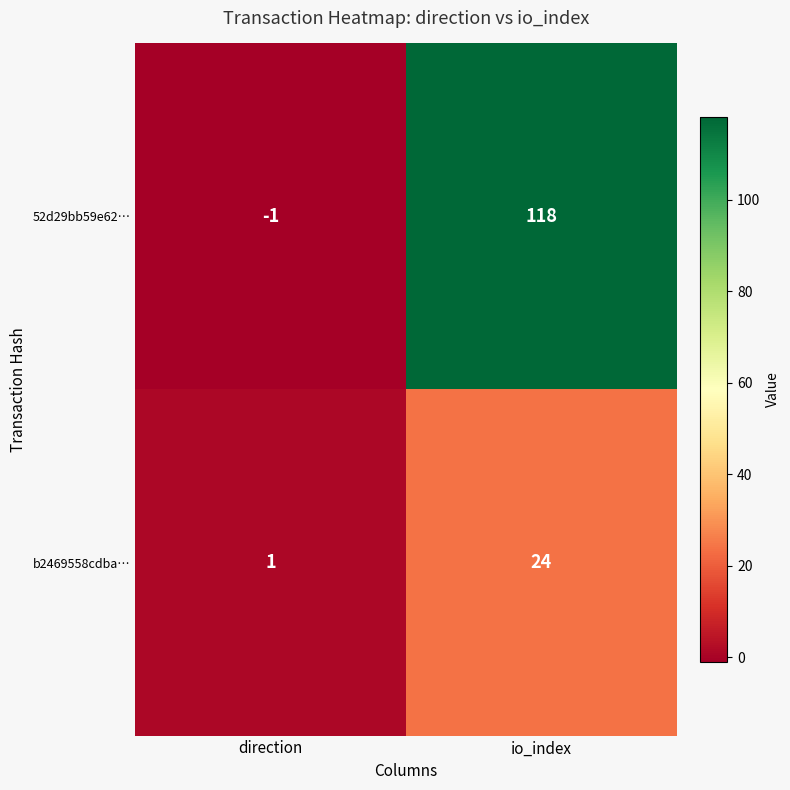

Which series has the largest range (max minus min)?

52d29bb59e62…